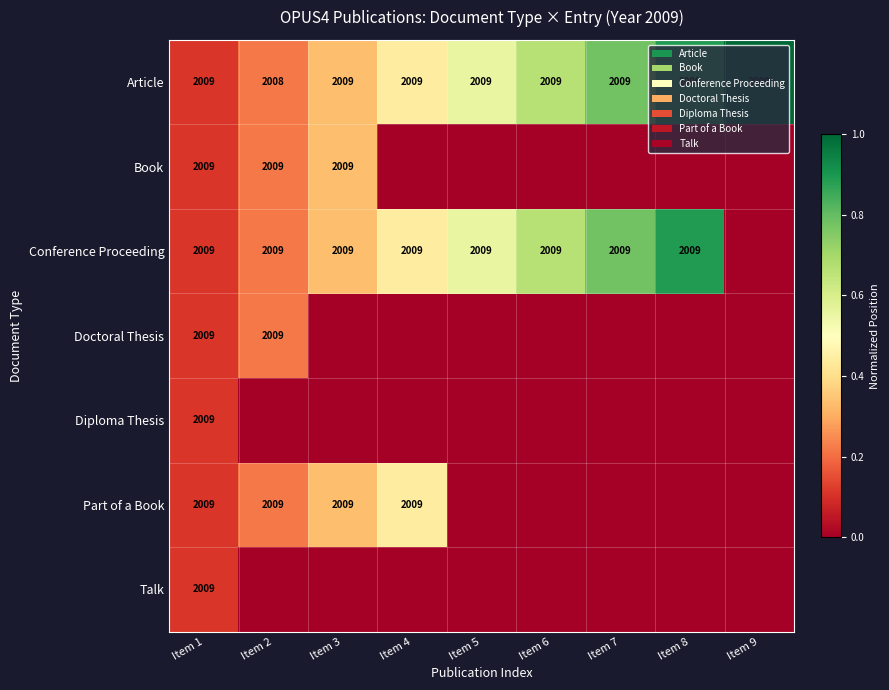

What is the maximum value shown in the chart?

1.0